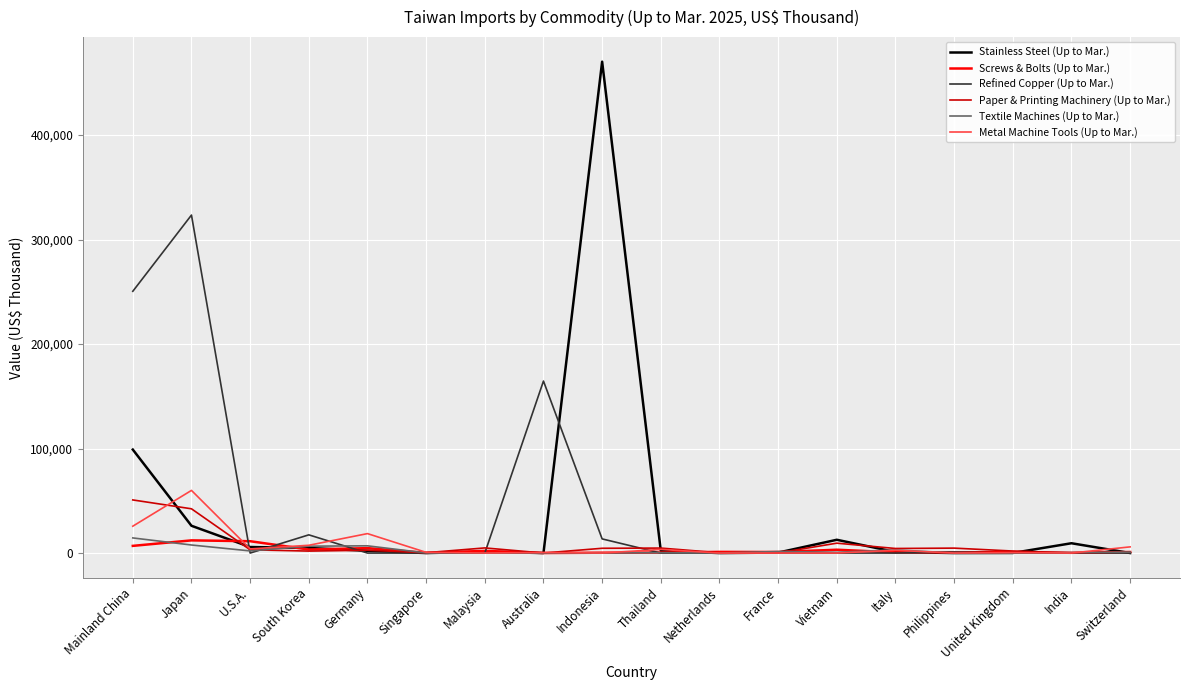

True or false: Refined Copper (Up to Mar.) has more than 0 interior local peaks.

True